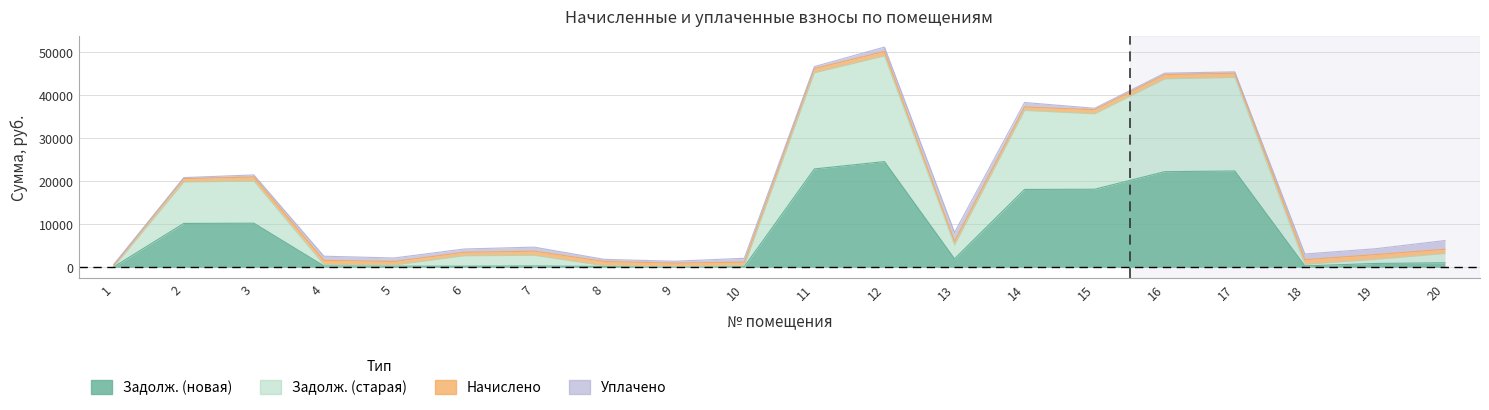

What is the lowest value of the col_3 (начислено) series?

667.2